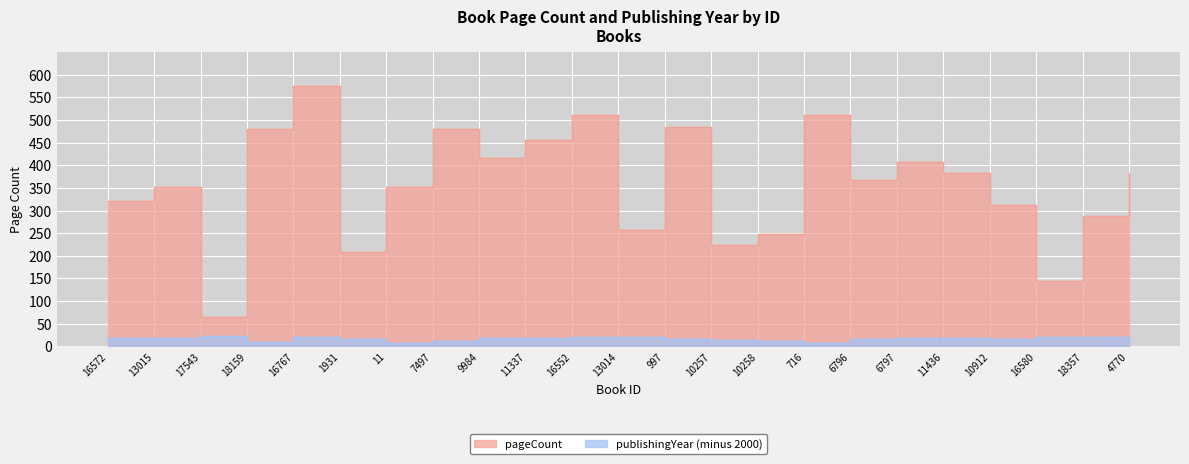

What is the total value across all series at 10258?

260